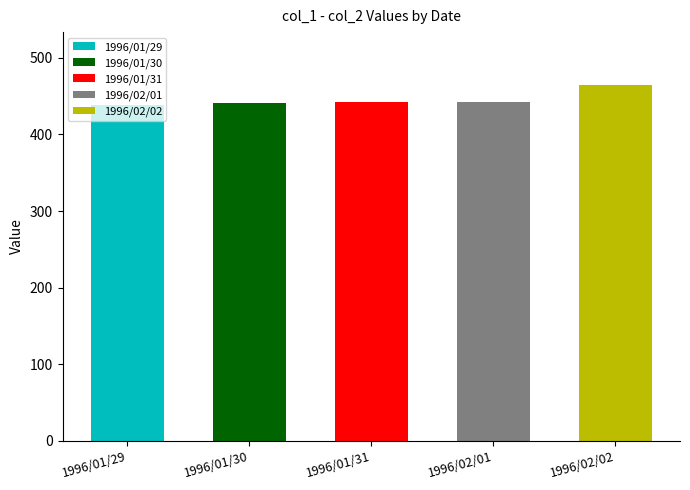

Is it true that the value at 1996/01/29 is 273?

False